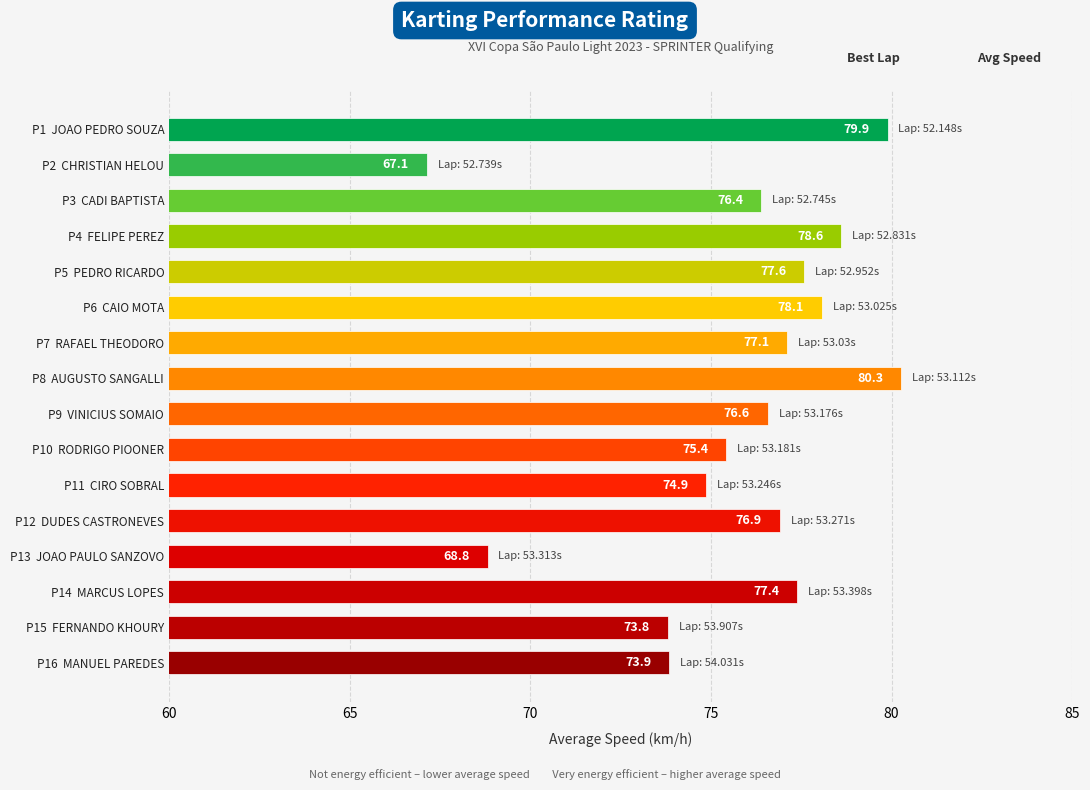

How many bars are there in total?

16